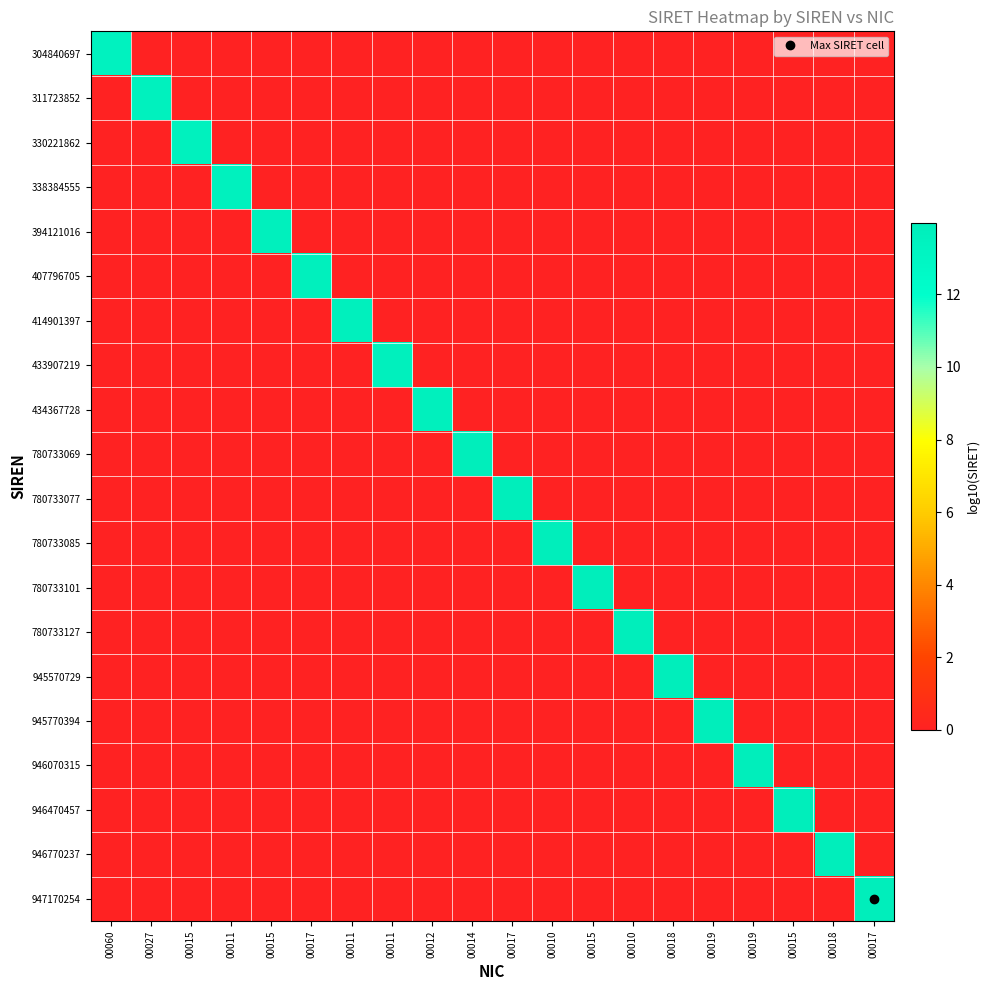

Which label corresponds to the largest value in the chart?

00017